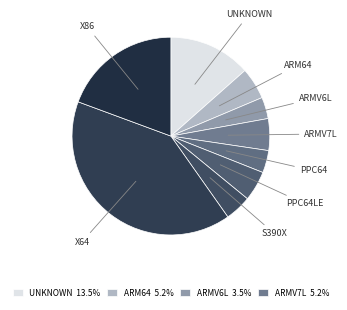

Count the number of slices in the pie.

9